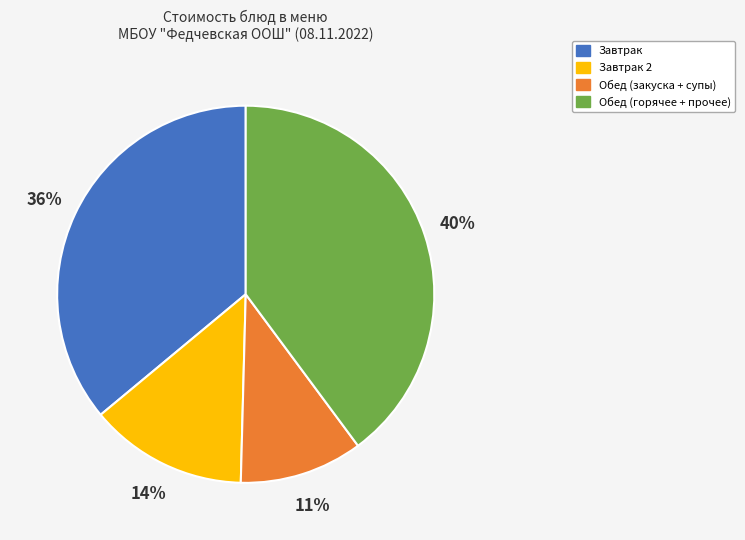

To the nearest percent, what is the difference between the largest and smallest slice percentages?

29%